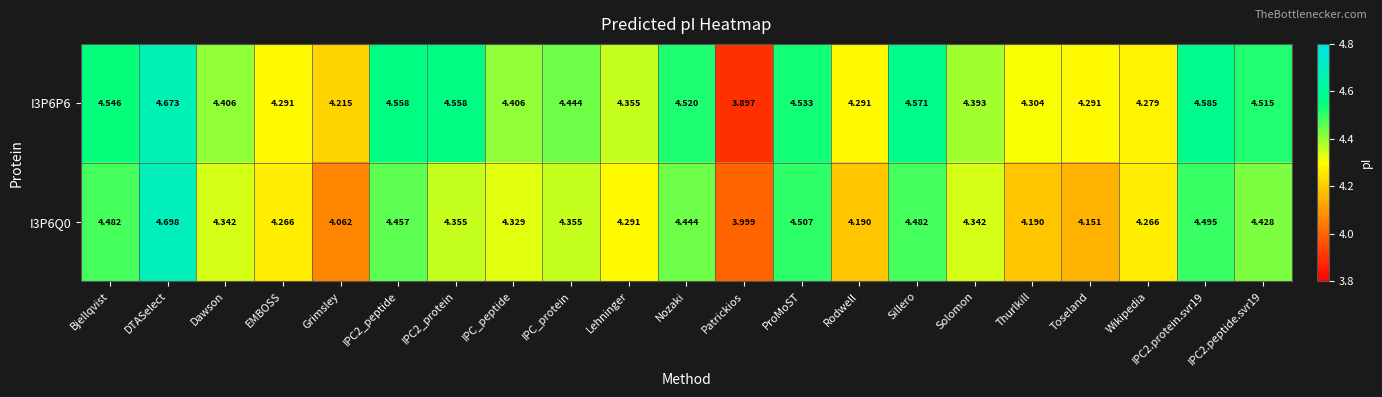

How many series are shown in this chart?

2